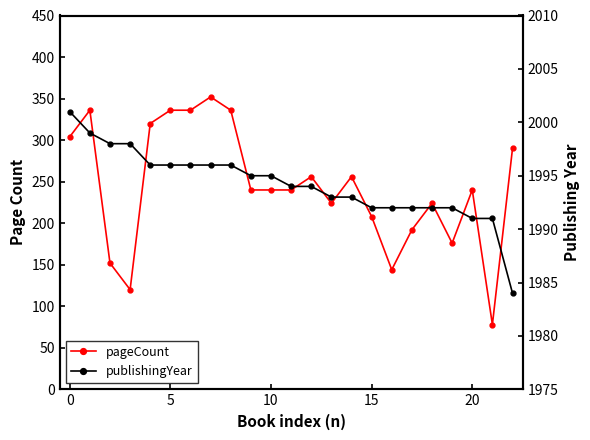

At which label does publishingYear reach its minimum?

22